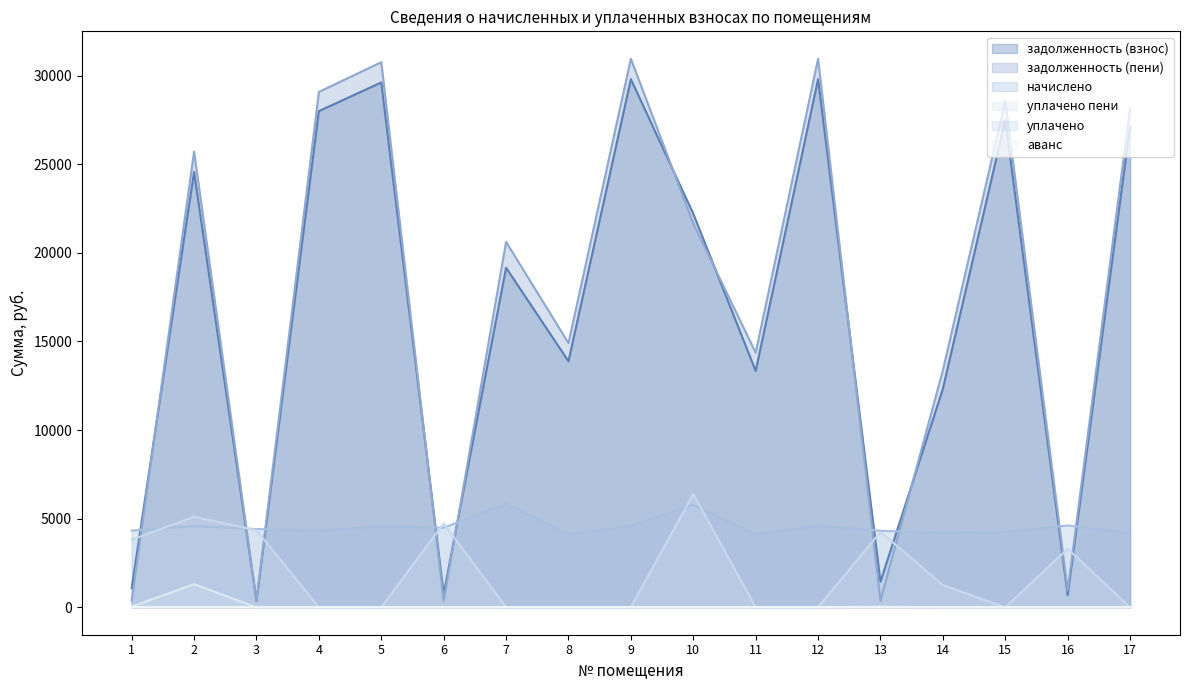

At which label does задолженность (пени) first exceed 20620?

2